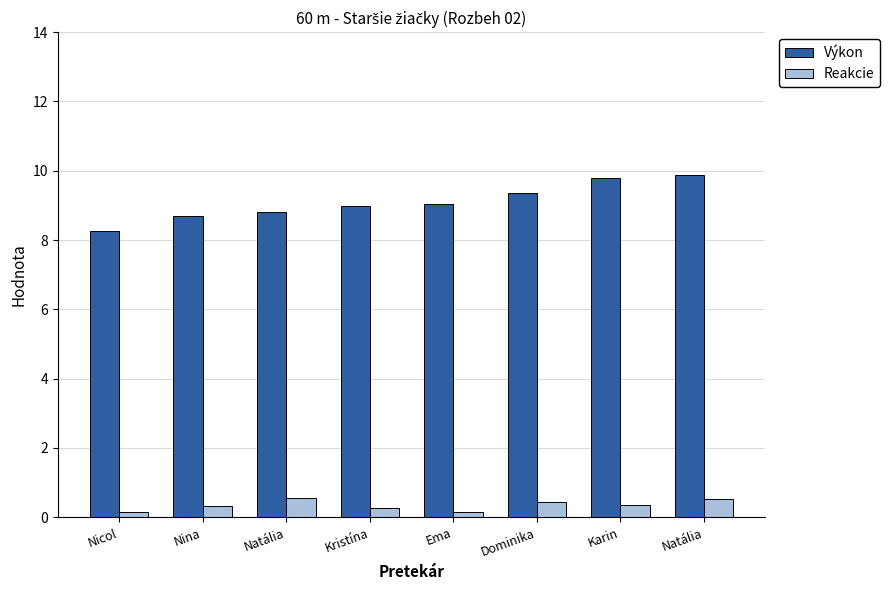

At which label does Výkon reach its minimum?

Nicol